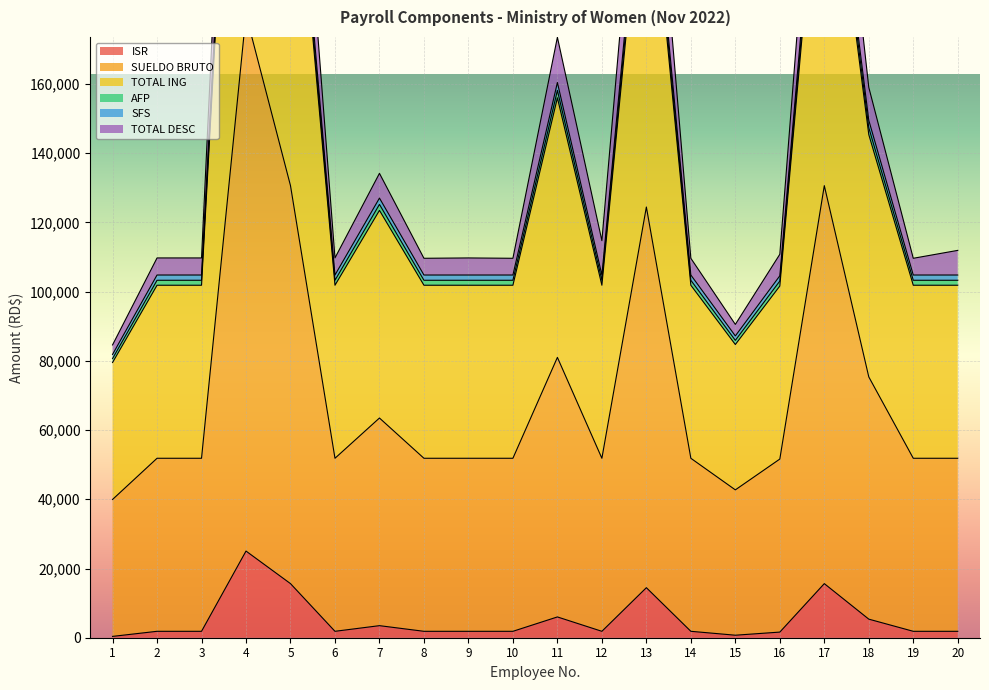

The value of ISR at 11 is 6006.9. True or false?

True